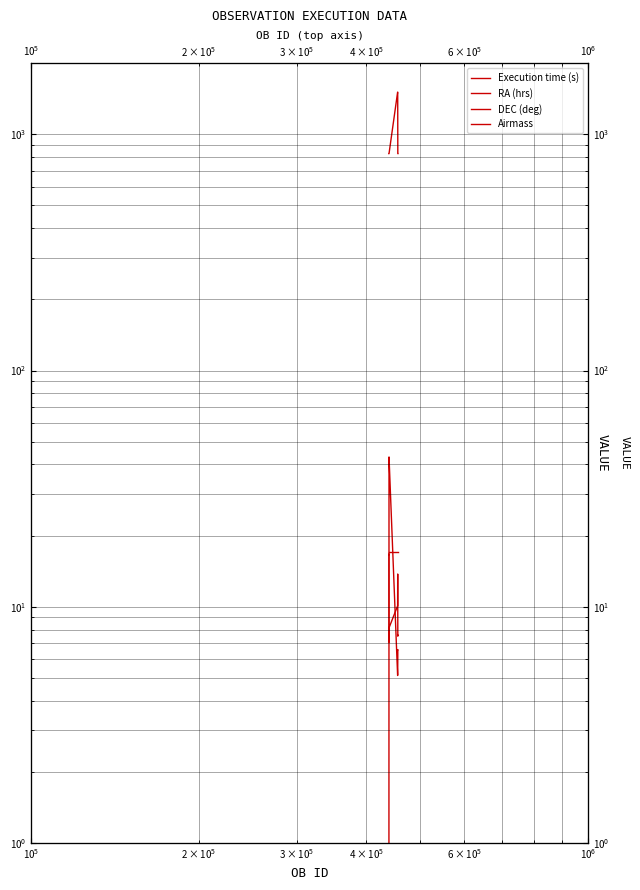

True or false: Airmass and Execution time (s) intersect in this chart.

False